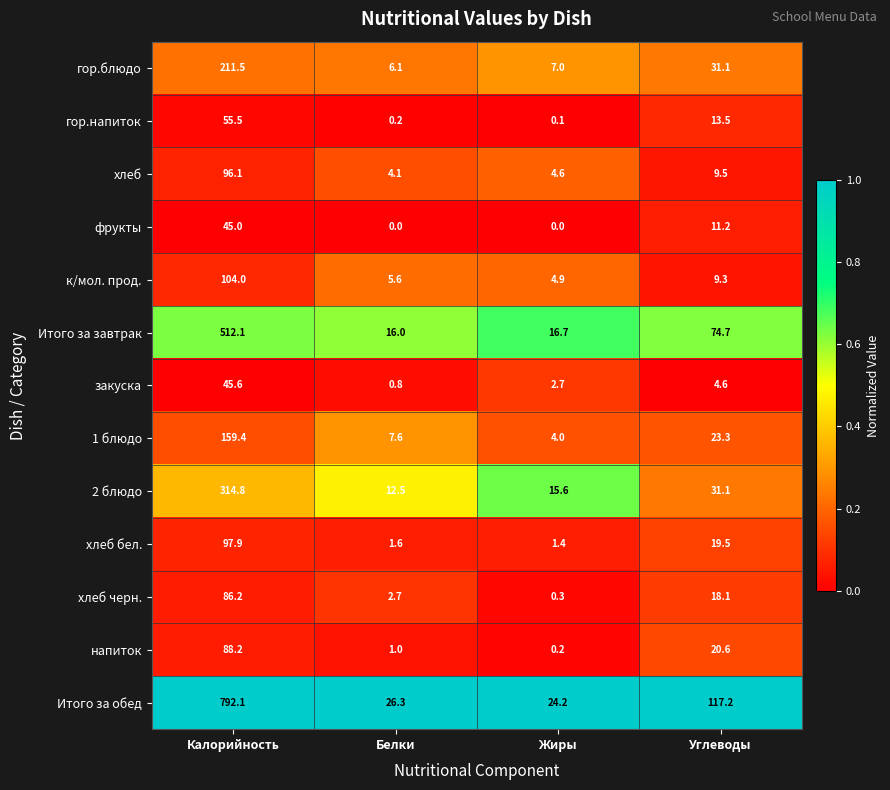

At Калорийность, list the series in order from smallest to largest.

фрукты, закуска, гор.напиток, хлеб черн., напиток, хлеб, хлеб бел., к/мол. прод., 1 блюдо, гор.блюдо, 2 блюдо, Итого за завтрак, Итого за обед